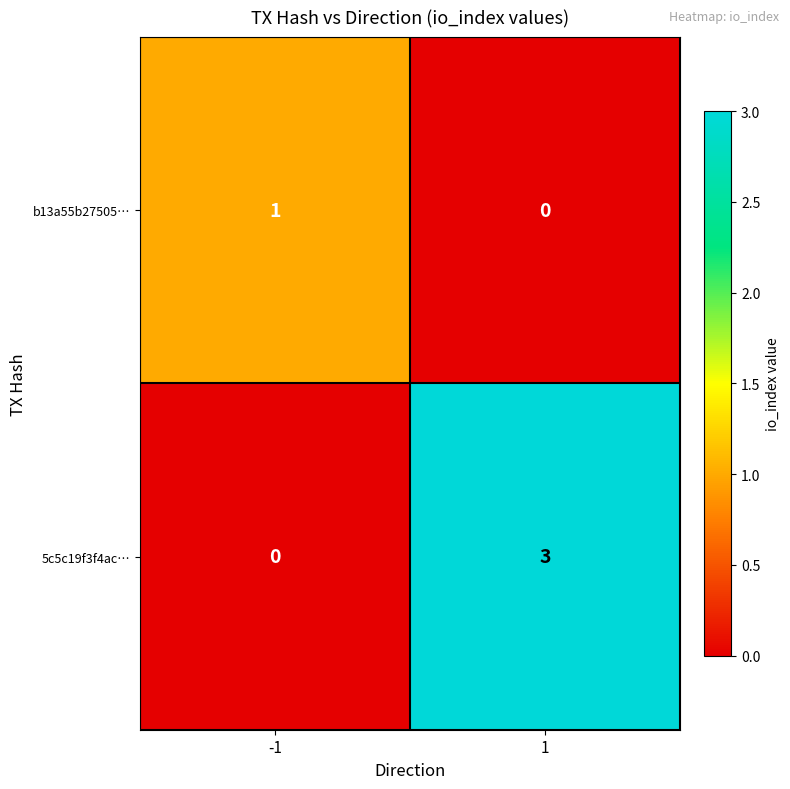

The value of b13a55b27505… at -1 is 2. True or false?

False